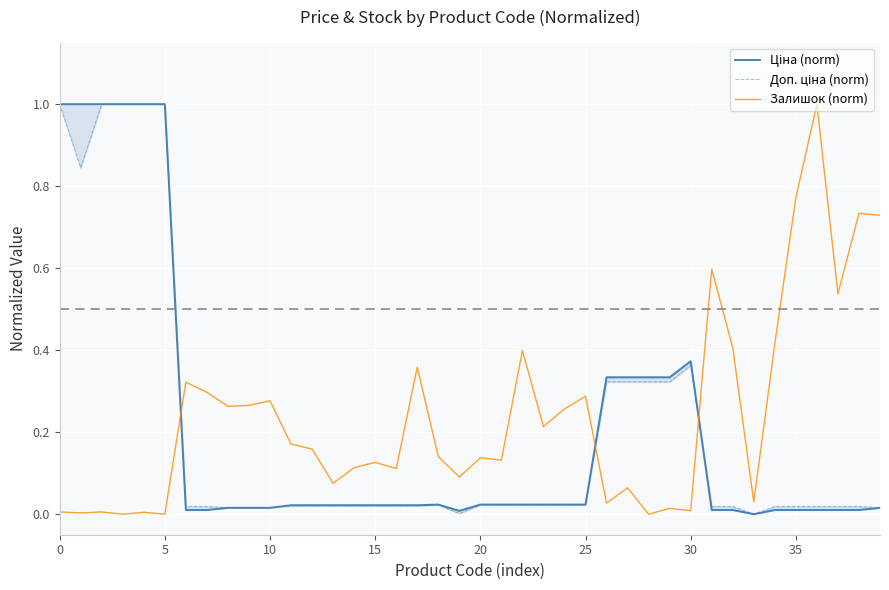

Is this an area chart (filled region under the line)?

No